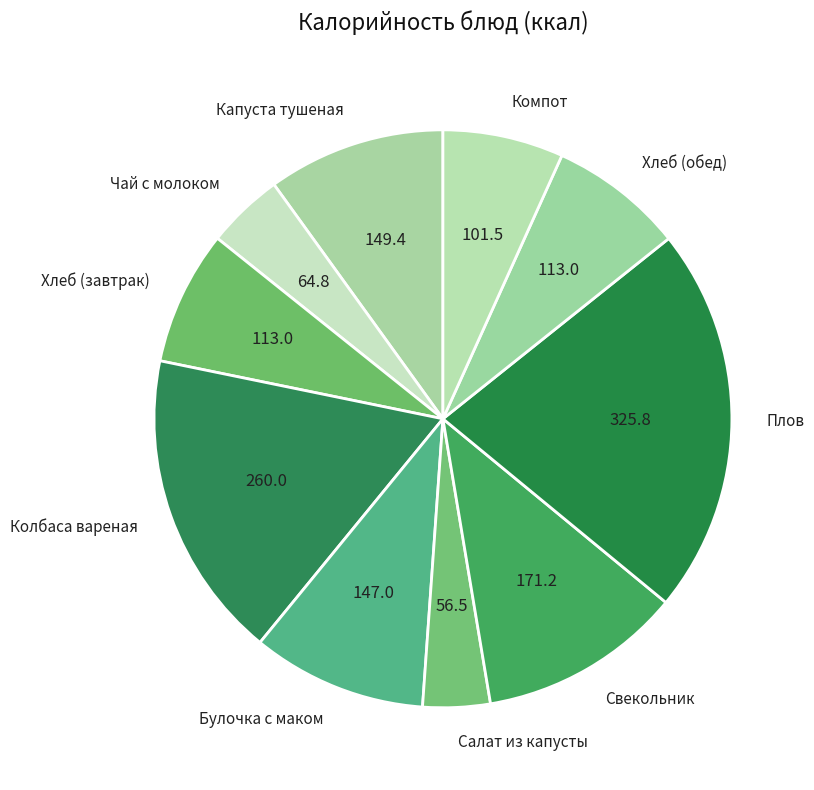

What is the largest slice in the pie chart?

Плов